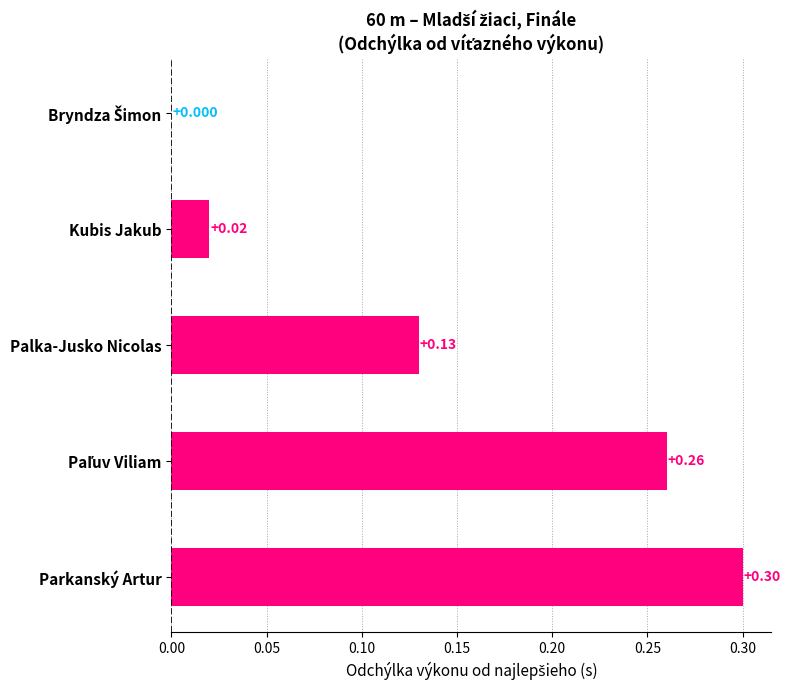

Count the number of categories in the chart.

5